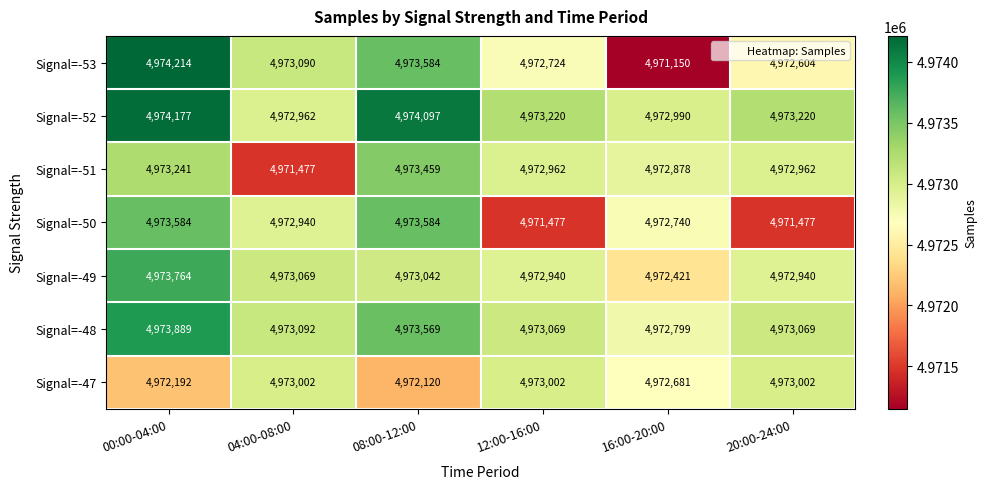

Which series changed the most between 04:00-08:00 and 16:00-20:00?

Signal=-53